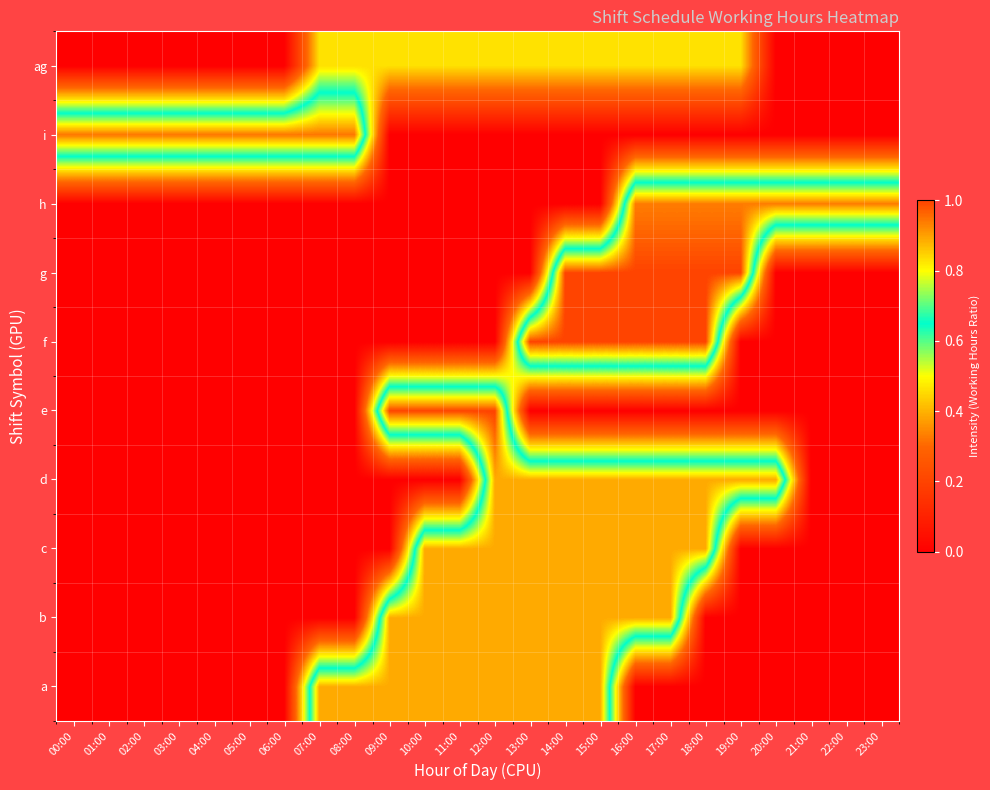

Reading right to left, extract all data points from this chart.

a: 23:00=0.0	22:00=0.0	21:00=0.0	20:00=0.0	19:00=0.0	18:00=0.0	17:00=0.0	16:00=0.0	15:00=0.9	14:00=0.9	13:00=0.9	12:00=0.9	11:00=0.9	10:00=0.9	09:00=0.9	08:00=0.9	07:00=0.9	06:00=0.0	05:00=0.0	04:00=0.0	03:00=0.0	02:00=0.0	01:00=0.0	00:00=0.0
b: 23:00=0.0	22:00=0.0	21:00=0.0	20:00=0.0	19:00=0.0	18:00=0.0	17:00=0.9	16:00=0.9	15:00=0.9	14:00=0.9	13:00=0.9	12:00=0.9	11:00=0.9	10:00=0.9	09:00=0.9	08:00=0.0	07:00=0.0	06:00=0.0	05:00=0.0	04:00=0.0	03:00=0.0	02:00=0.0	01:00=0.0	00:00=0.0
c: 23:00=0.0	22:00=0.0	21:00=0.0	20:00=0.0	19:00=0.0	18:00=0.9	17:00=0.9	16:00=0.9	15:00=0.9	14:00=0.9	13:00=0.9	12:00=0.9	11:00=0.9	10:00=0.9	09:00=0.0	08:00=0.0	07:00=0.0	06:00=0.0	05:00=0.0	04:00=0.0	03:00=0.0	02:00=0.0	01:00=0.0	00:00=0.0
d: 23:00=0.0	22:00=0.0	21:00=0.0	20:00=0.9	19:00=0.9	18:00=0.9	17:00=0.9	16:00=0.9	15:00=0.9	14:00=0.9	13:00=0.9	12:00=0.9	11:00=0.0	10:00=0.0	09:00=0.0	08:00=0.0	07:00=0.0	06:00=0.0	05:00=0.0	04:00=0.0	03:00=0.0	02:00=0.0	01:00=0.0	00:00=0.0
e: 23:00=0.0	22:00=0.0	21:00=0.0	20:00=0.0	19:00=0.0	18:00=0.0	17:00=0.0	16:00=0.0	15:00=0.0	14:00=0.0	13:00=0.0	12:00=1.0	11:00=1.0	10:00=1.0	09:00=1.0	08:00=0.0	07:00=0.0	06:00=0.0	05:00=0.0	04:00=0.0	03:00=0.0	02:00=0.0	01:00=0.0	00:00=0.0
f: 23:00=0.0	22:00=0.0	21:00=0.0	20:00=0.0	19:00=0.0	18:00=1.0	17:00=1.0	16:00=1.0	15:00=1.0	14:00=1.0	13:00=1.0	12:00=0.0	11:00=0.0	10:00=0.0	09:00=0.0	08:00=0.0	07:00=0.0	06:00=0.0	05:00=0.0	04:00=0.0	03:00=0.0	02:00=0.0	01:00=0.0	00:00=0.0
g: 23:00=0.0	22:00=0.0	21:00=0.0	20:00=0.0	19:00=1.0	18:00=1.0	17:00=1.0	16:00=1.0	15:00=1.0	14:00=1.0	13:00=0.0	12:00=0.0	11:00=0.0	10:00=0.0	09:00=0.0	08:00=0.0	07:00=0.0	06:00=0.0	05:00=0.0	04:00=0.0	03:00=0.0	02:00=0.0	01:00=0.0	00:00=0.0
h: 23:00=0.9	22:00=0.9	21:00=0.9	20:00=0.9	19:00=0.9	18:00=0.9	17:00=0.9	16:00=0.9	15:00=0.0	14:00=0.0	13:00=0.0	12:00=0.0	11:00=0.0	10:00=0.0	09:00=0.0	08:00=0.0	07:00=0.0	06:00=0.0	05:00=0.0	04:00=0.0	03:00=0.0	02:00=0.0	01:00=0.0	00:00=0.0
i: 23:00=0.0	22:00=0.0	21:00=0.0	20:00=0.0	19:00=0.0	18:00=0.0	17:00=0.0	16:00=0.0	15:00=0.0	14:00=0.0	13:00=0.0	12:00=0.0	11:00=0.0	10:00=0.0	09:00=0.0	08:00=0.9	07:00=0.9	06:00=0.9	05:00=0.9	04:00=0.9	03:00=0.9	02:00=0.9	01:00=0.9	00:00=0.9
ag: 23:00=0.0	22:00=0.0	21:00=0.0	20:00=0.0	19:00=0.5	18:00=0.5	17:00=0.5	16:00=0.5	15:00=0.5	14:00=0.5	13:00=0.5	12:00=0.5	11:00=0.5	10:00=0.5	09:00=0.5	08:00=0.5	07:00=0.5	06:00=0.0	05:00=0.0	04:00=0.0	03:00=0.0	02:00=0.0	01:00=0.0	00:00=0.0